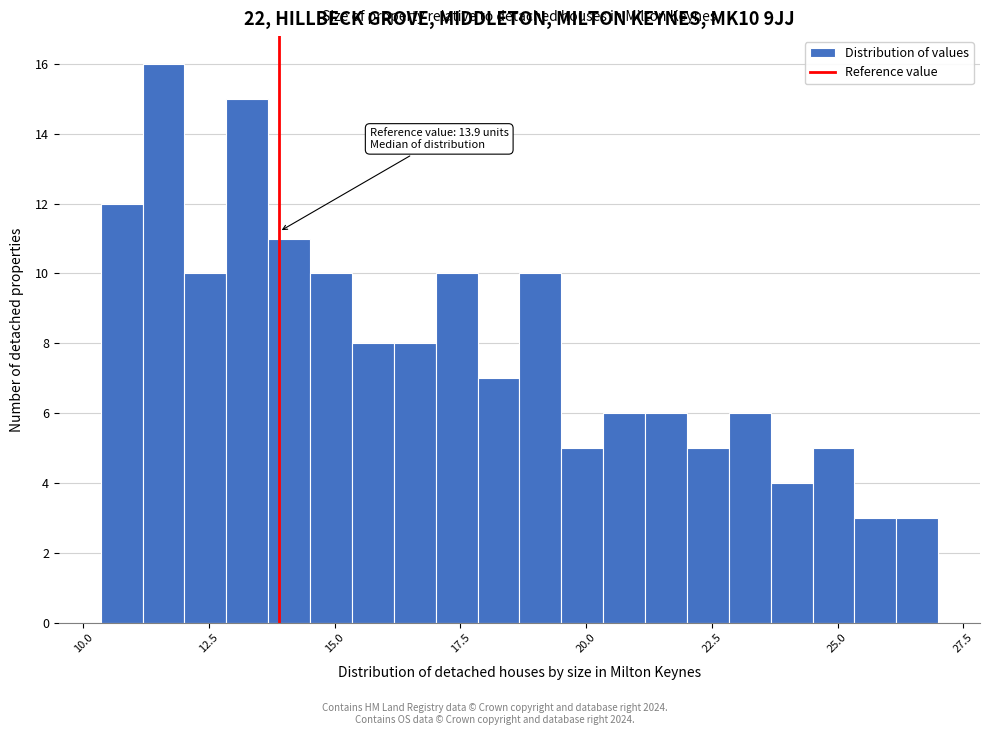

Around what value on the x-axis is the tallest bar? Give the approximate position of its centre, as read against the axis.

11.5